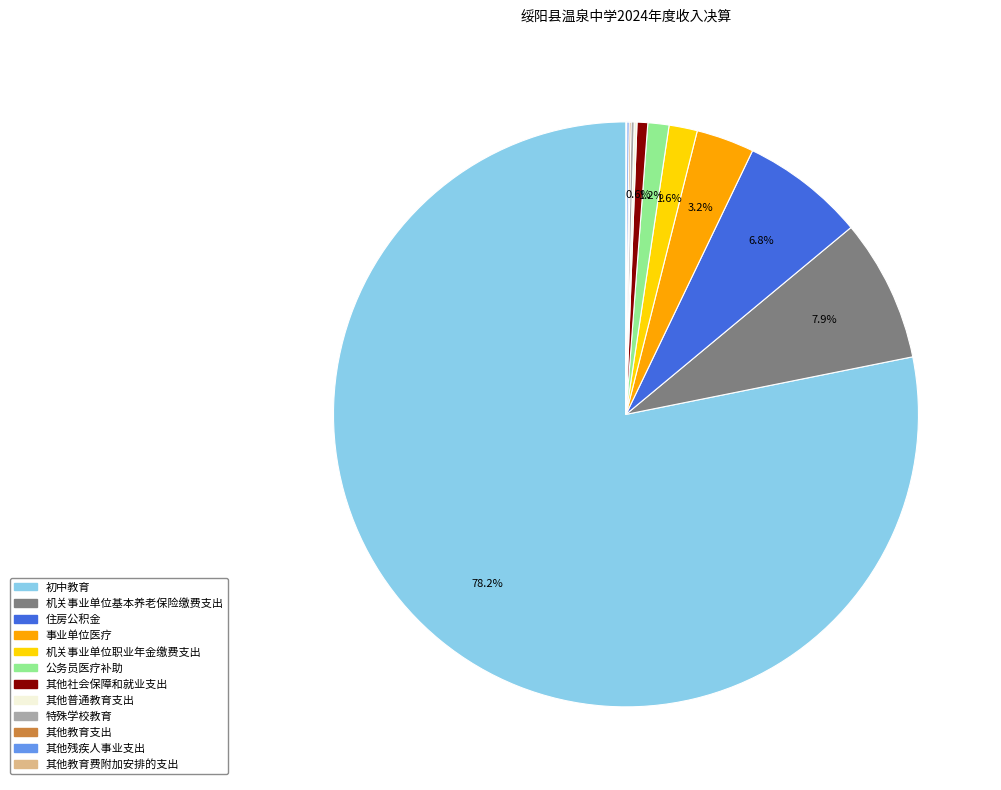

Do 初中教育 and 机关事业单位职业年金缴费支出 together represent more than half of the pie?

Yes